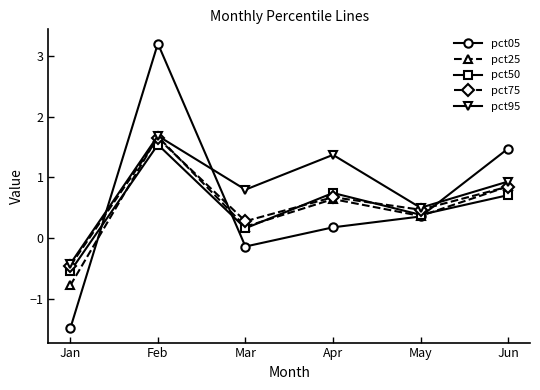

Which series has the largest range (max minus min)?

pct05